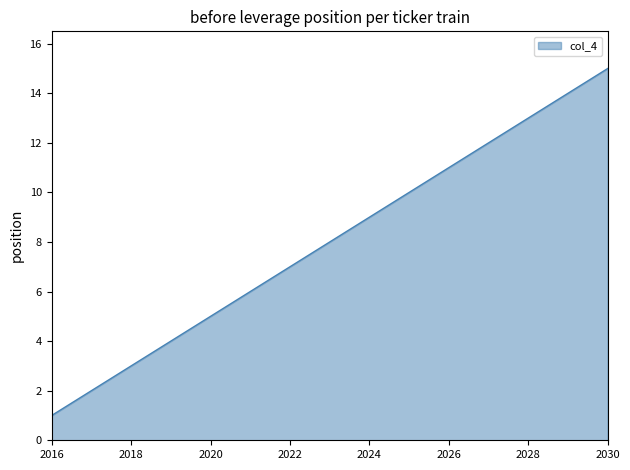

What is the difference between the maximum and minimum values?

14